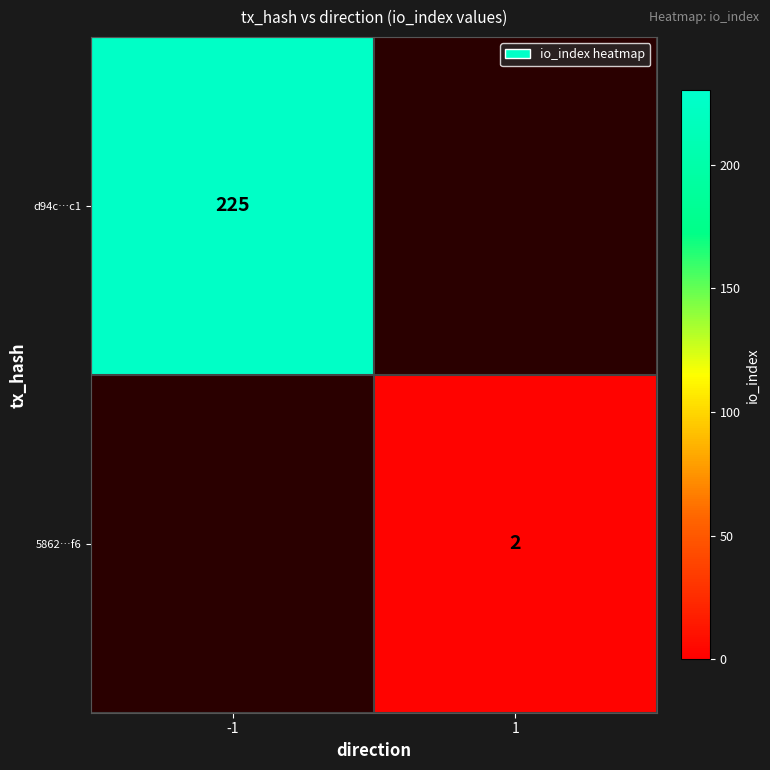

How many data points does each series have?

2